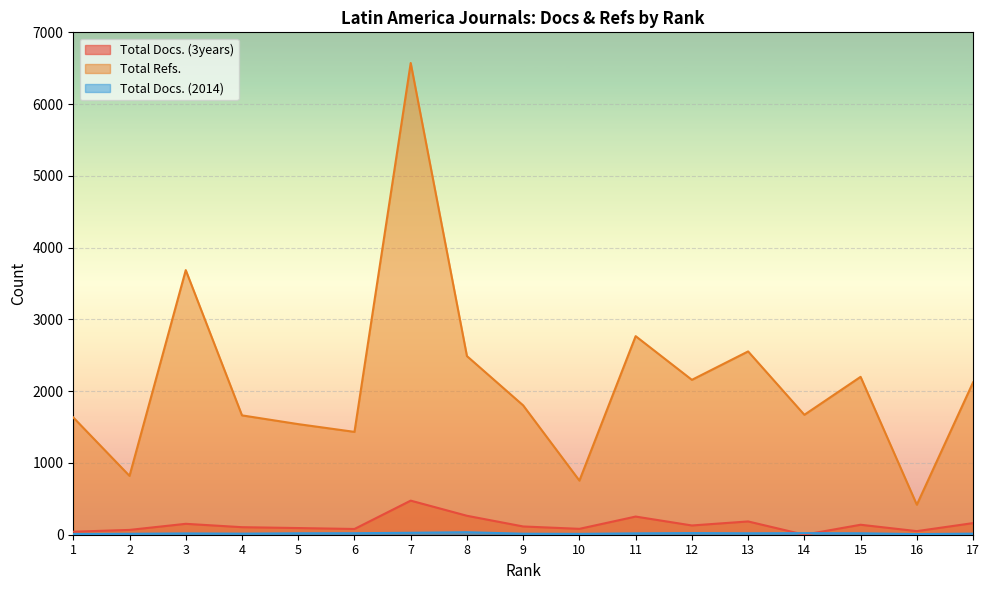

True or false: Total Refs. and Total Docs. (2014) intersect in this chart.

False